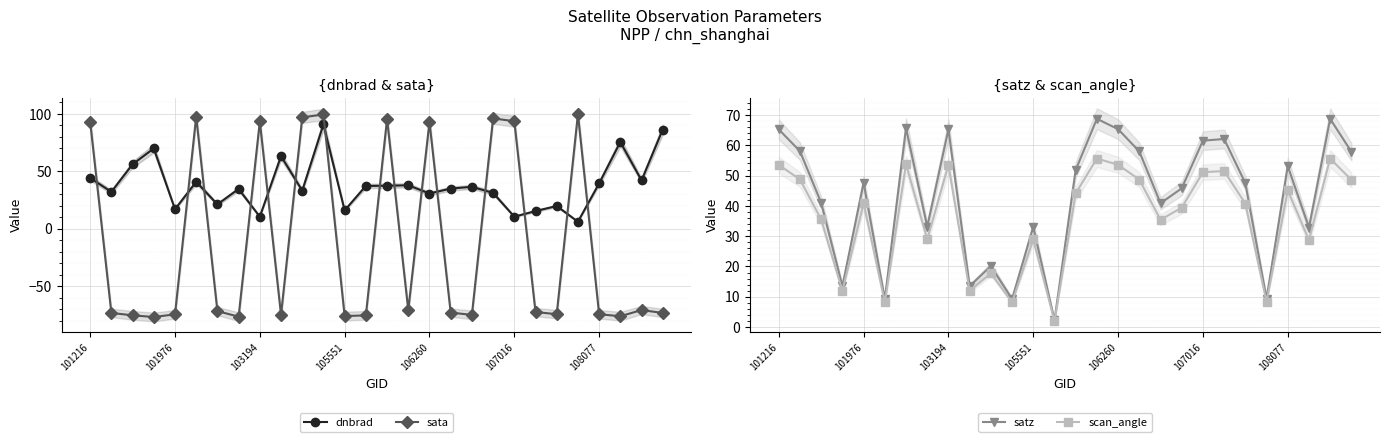

The dnbrad series shows 30.6 at 106260. True or false?

True